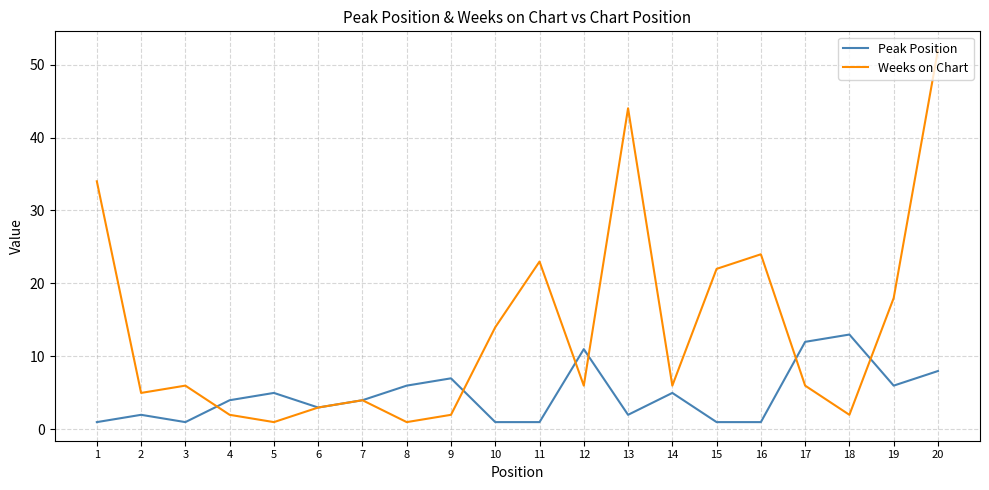

Between 13 and 19, which series saw the biggest shift?

Weeks on Chart